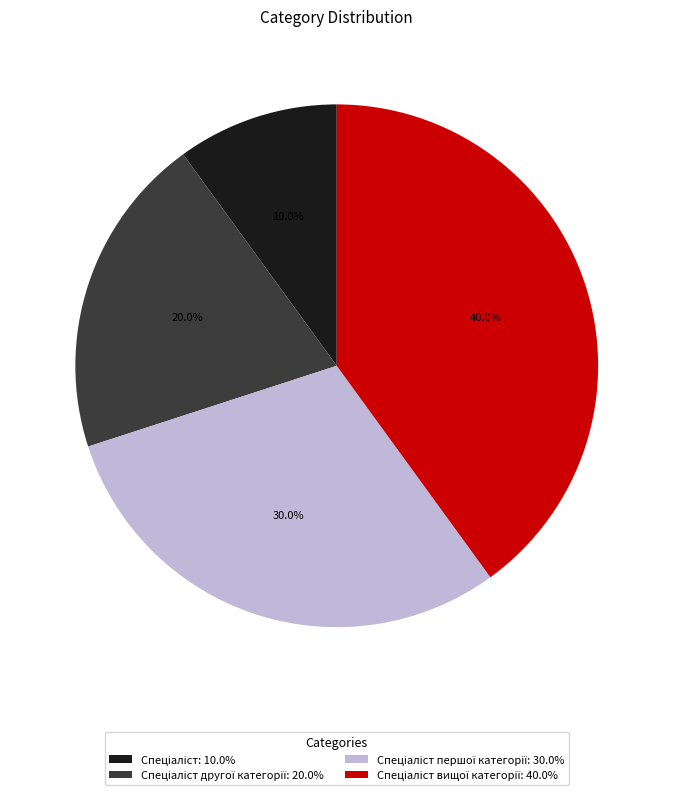

Does any single category account for the majority?

No